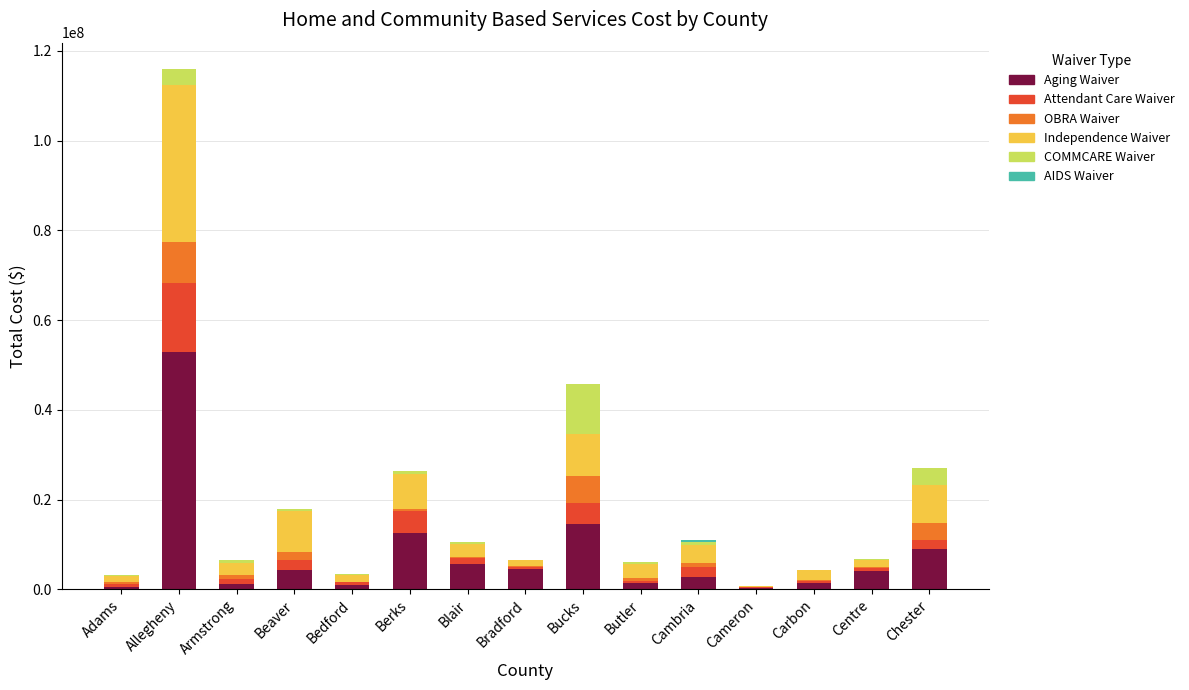

Which category has the highest value in the Aging Waiver series?

Allegheny